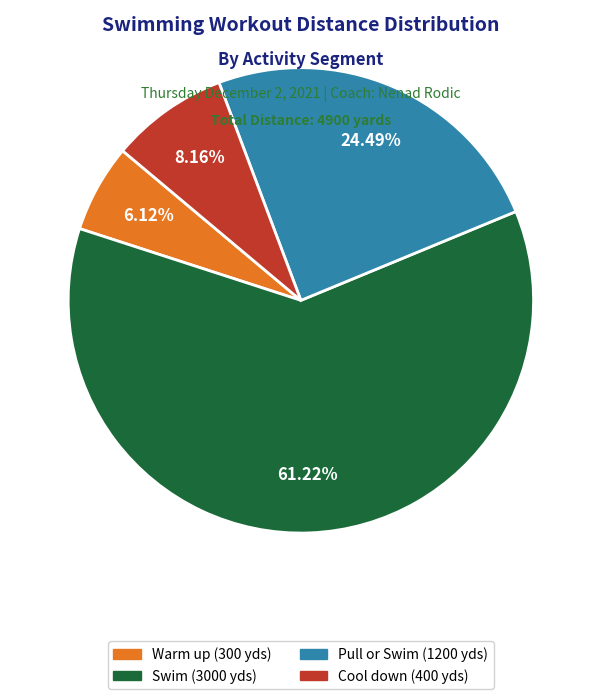

To the nearest percent, what is the difference between the largest and smallest slice percentages?

55%